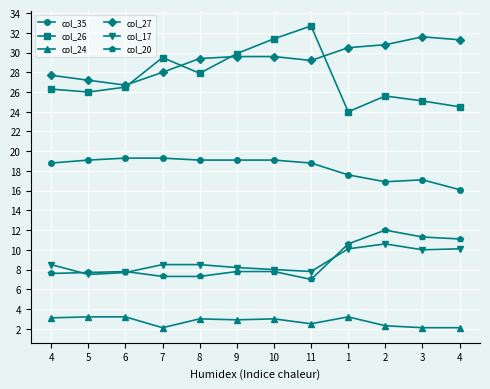

Which series has the largest total across all categories?

col_27